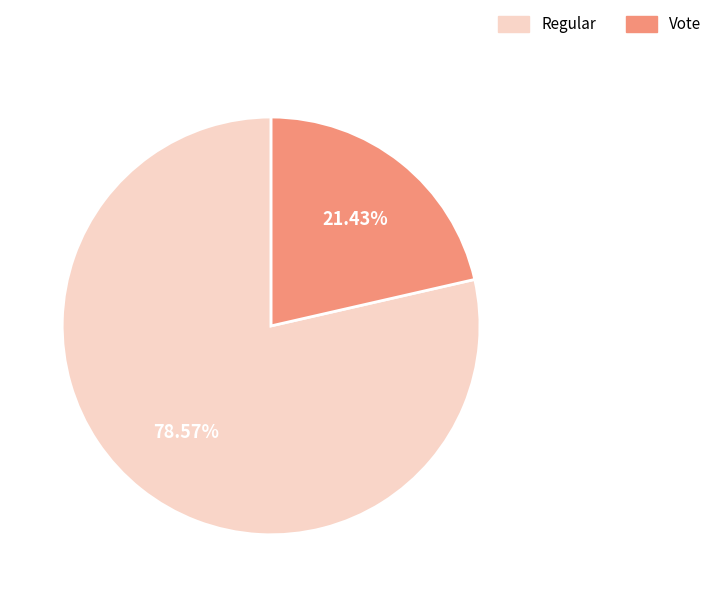

To the nearest percent, what portion does Regular represent?

79%